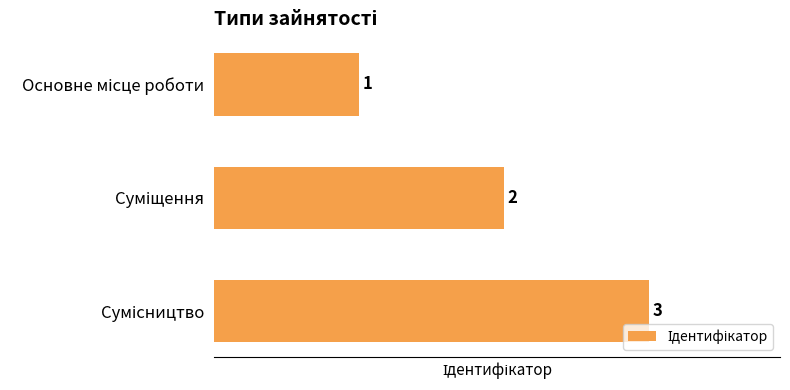

Count the values in the range 1 to 3.

3